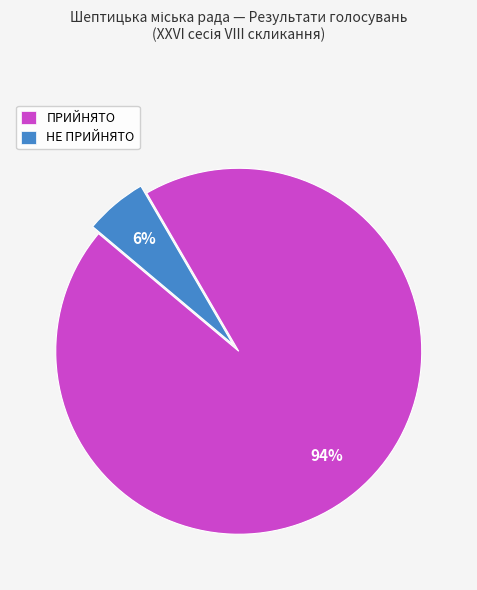

Rank the categories by value from highest to lowest.

ПРИЙНЯТО, НЕ ПРИЙНЯТО